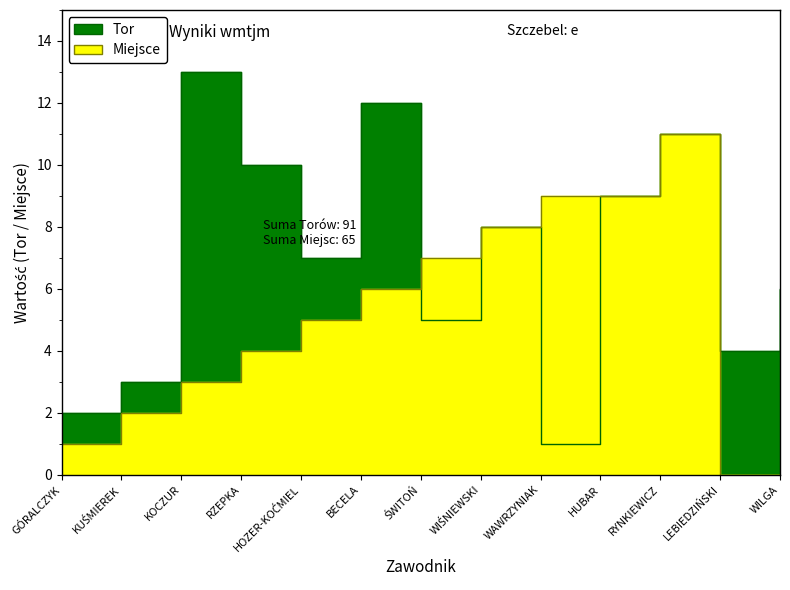

Is it true that Miejsce equals 1 at GÓRALCZYK?

True